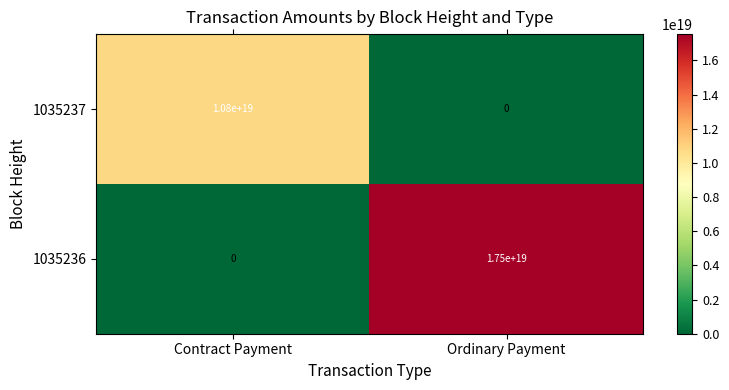

How many series are shown in this chart?

2